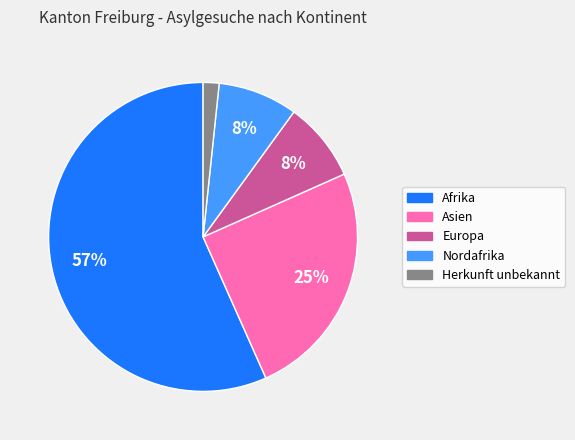

Is there a majority slice in this chart?

Yes